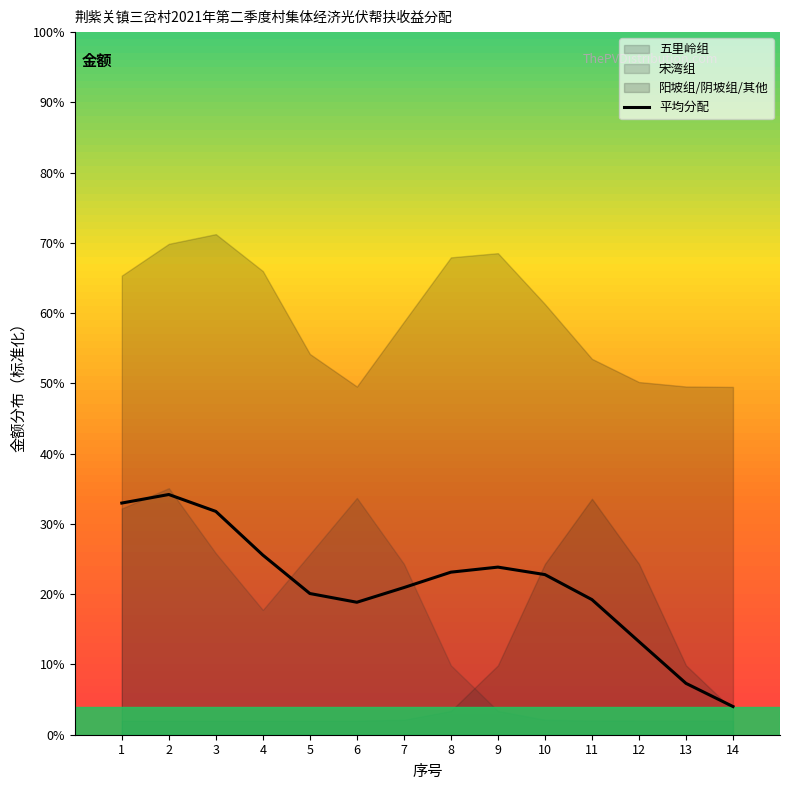

What is the change in value from 1 to 11?

-13.7